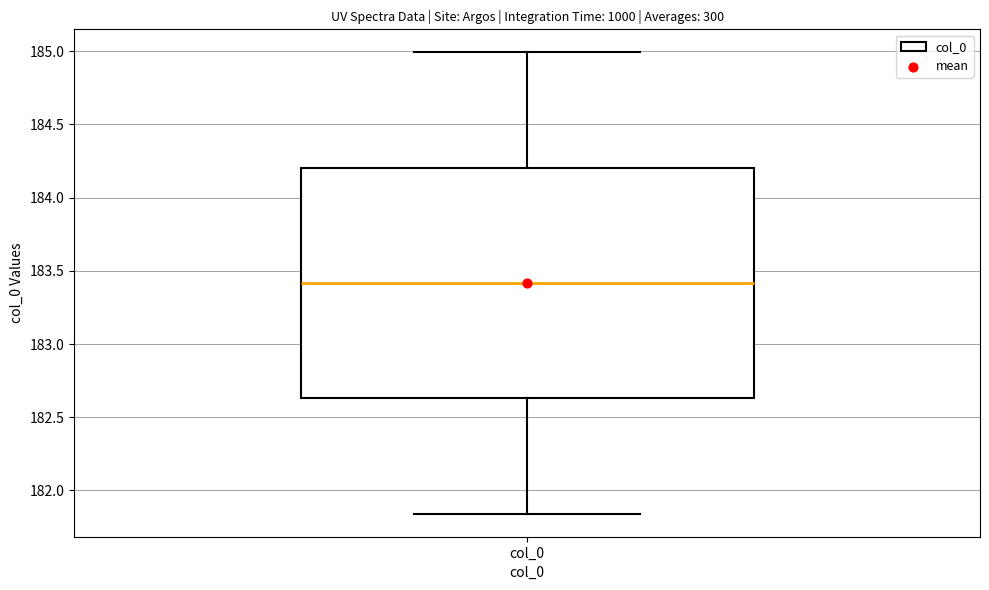

Read this box plot against the y-axis: the position of the median line, the range covered by the box, and the ends of both whiskers. The values are not printed on the chart, so give them approximately, as read against the axis.

median 183.40, box 182.65 to 184.20, whiskers 181.85 to 185.00